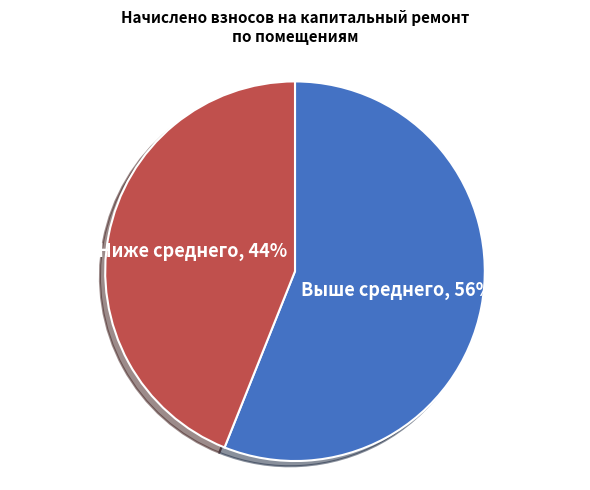

To the nearest percent, what is the difference between the largest and smallest slice percentages?

12%